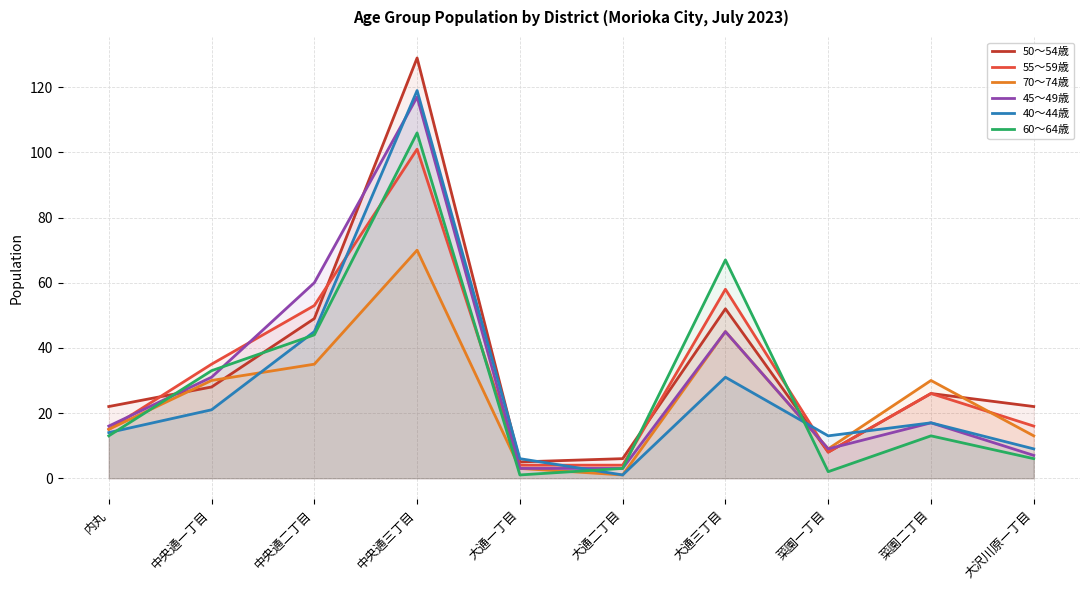

List the series in order of their peak value, lowest first.

70～74歳, 55～59歳, 60～64歳, 45～49歳, 40～44歳, 50～54歳